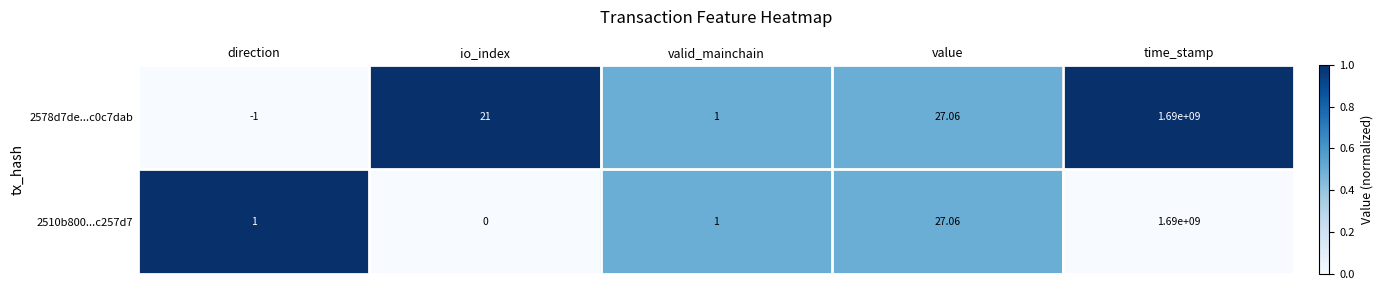

Which category has the highest value across all series?

time_stamp